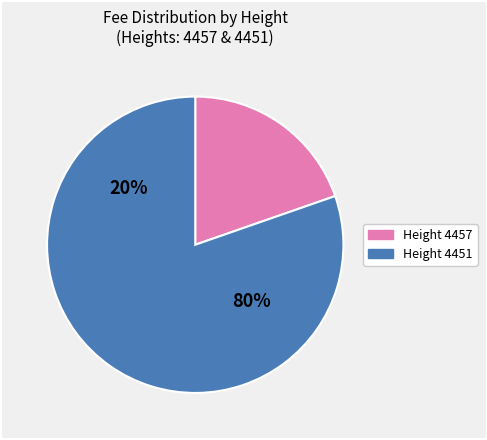

To the nearest percent, what portion does 4451 represent?

80%